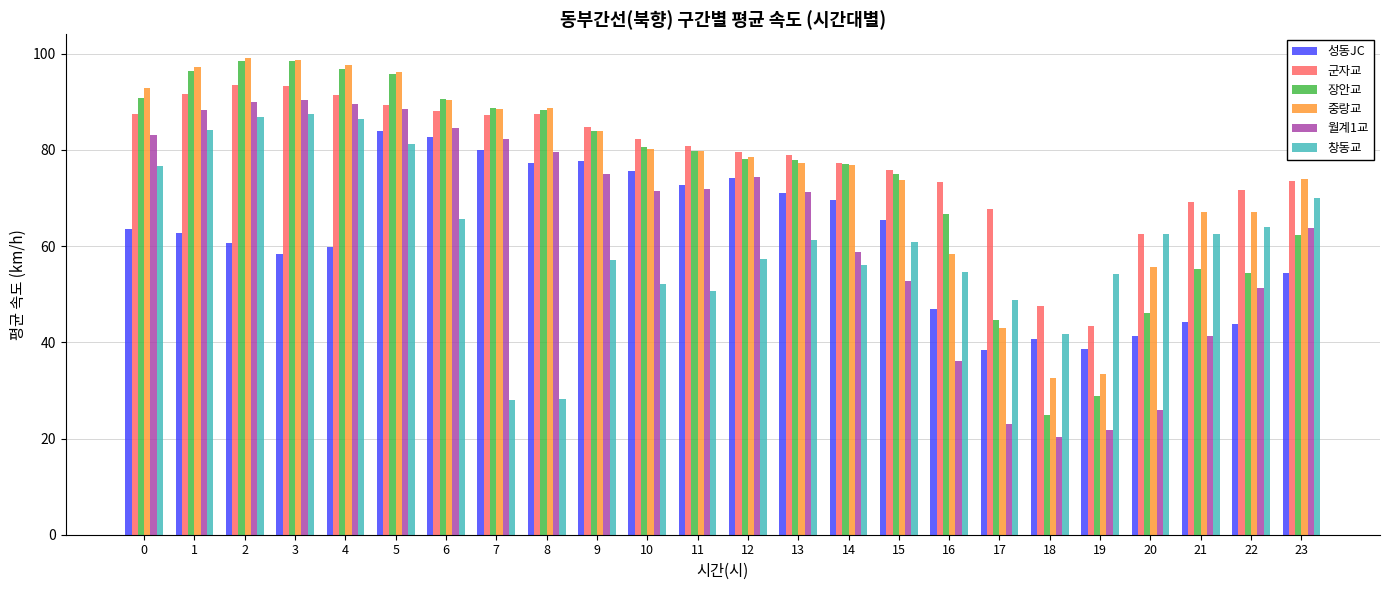

How many bars are there in total?

144